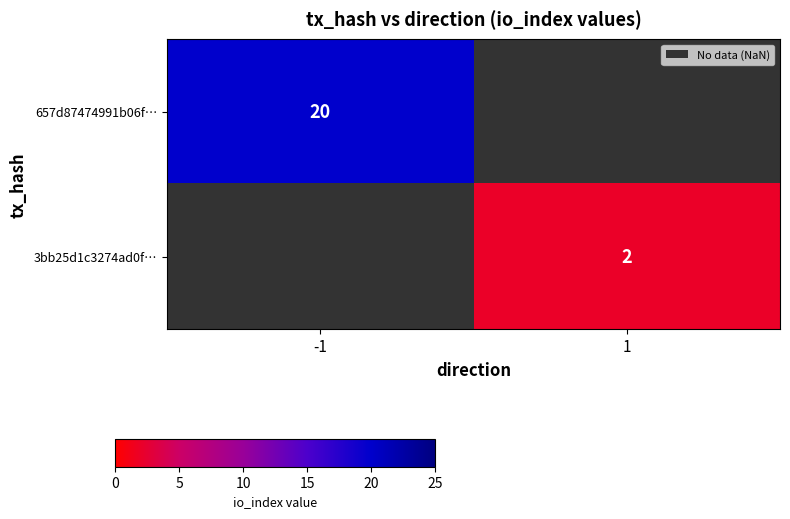

Is the value of 657d87474991b06f… at -1 greater than the value of 3bb25d1c3274ad0f… at 1?

Yes